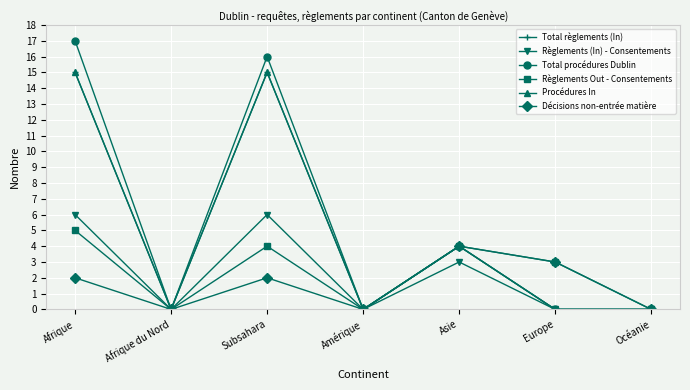

What is the total value across all series at Europe?

6